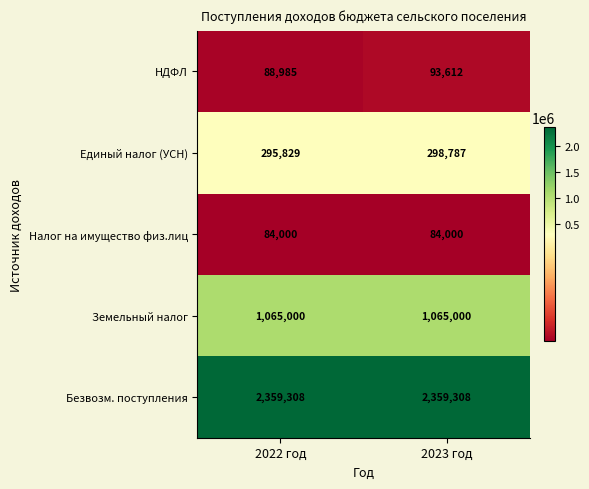

Is it true that НДФЛ equals 88985 at 2022 год?

True